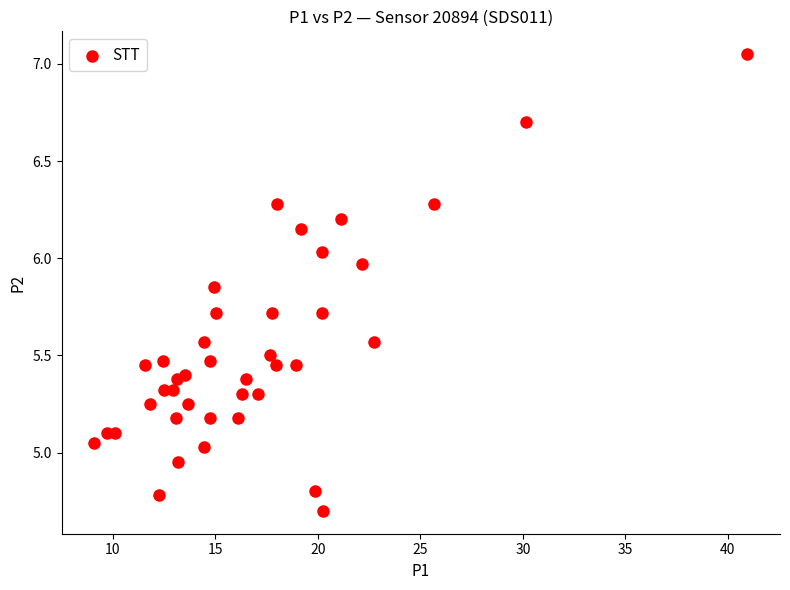

What is the range of X values (max minus min)?

31.9